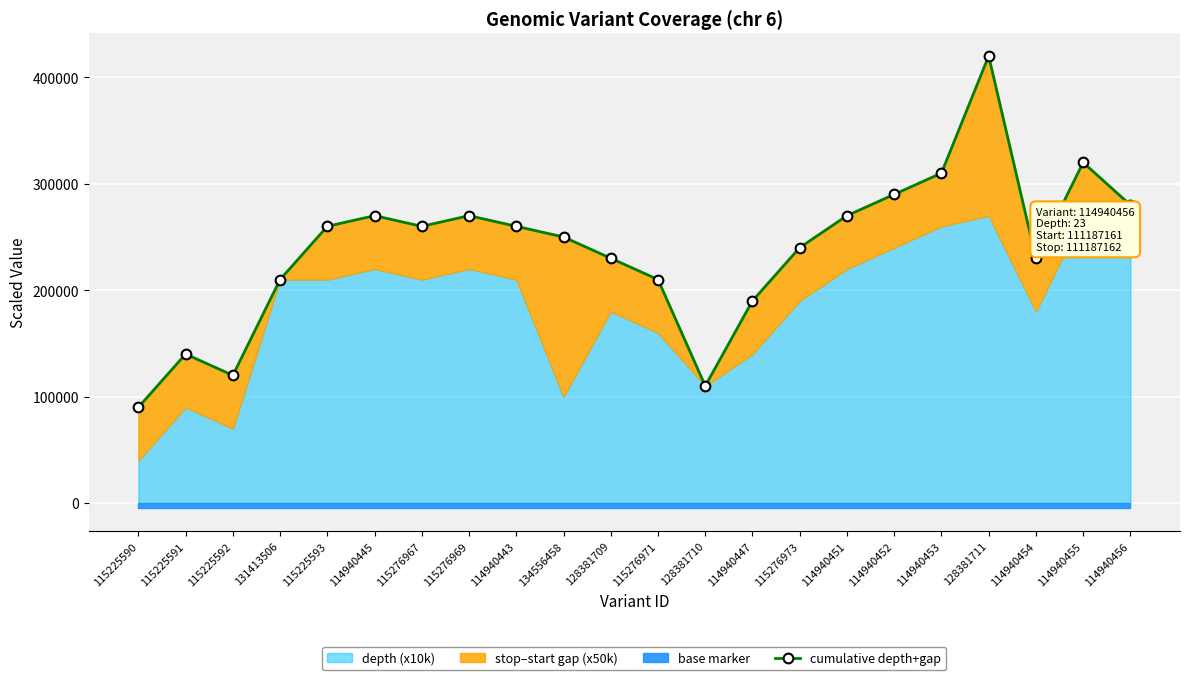

Approximately how many times larger is the value at 131413506 compared to 114940443?

0.8